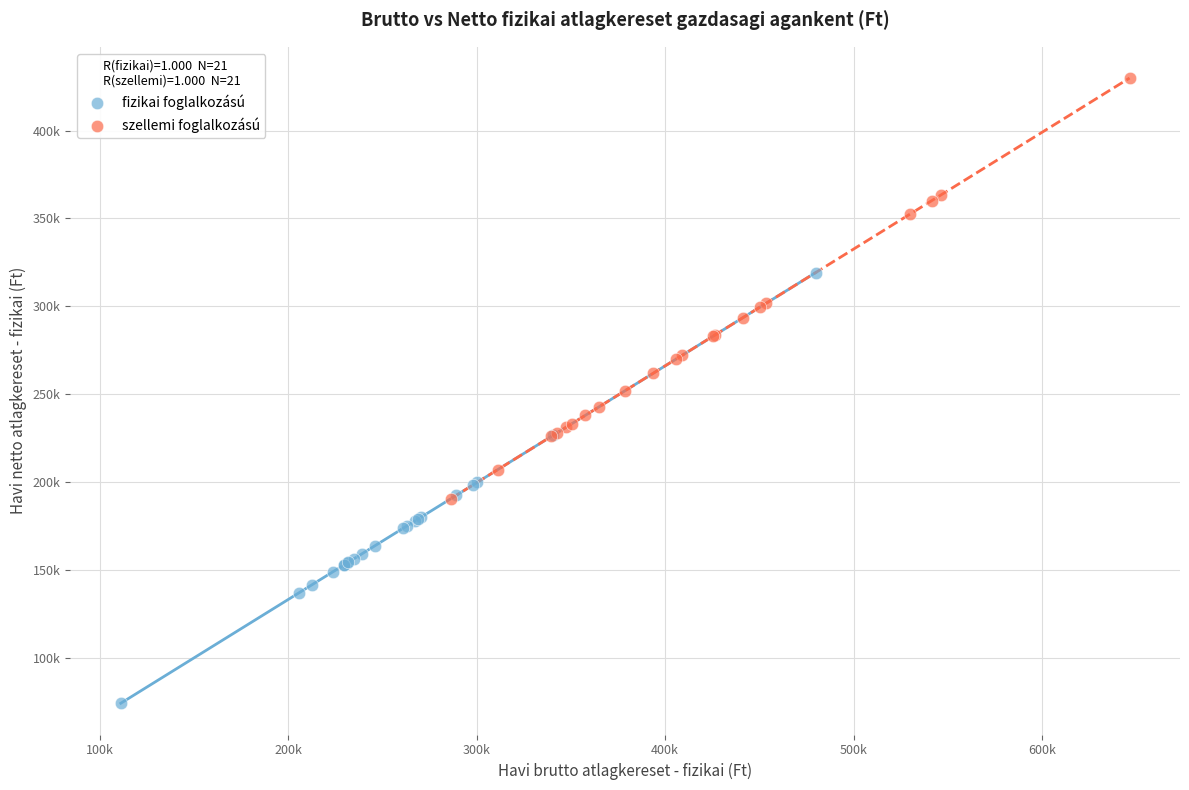

Which series reaches the maximum Y coordinate?

szellemi foglalkozású